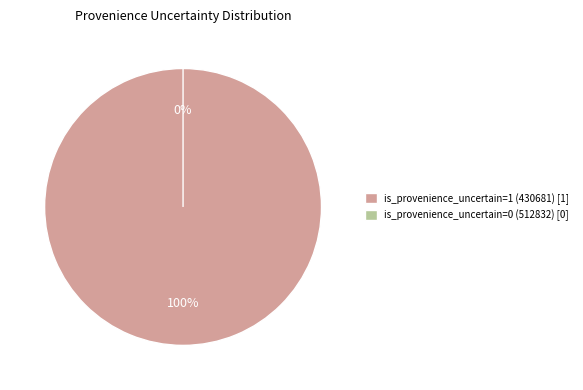

Between is_provenience_uncertain=0 (512832) and is_provenience_uncertain=1 (430681), which is larger?

is_provenience_uncertain=1 (430681)